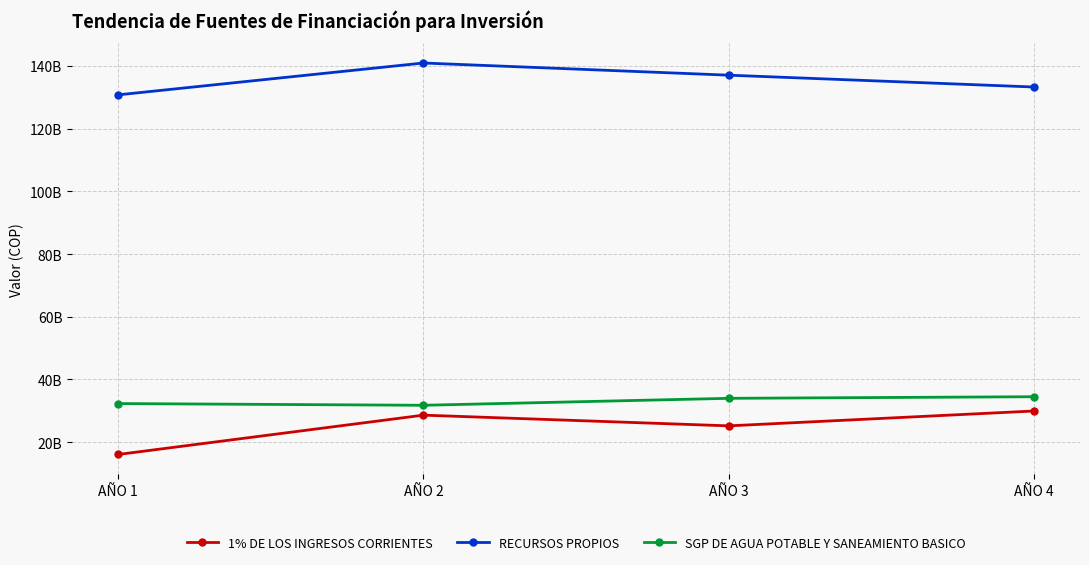

What are all the series names shown in the legend?

1% DE LOS INGRESOS CORRIENTES, RECURSOS PROPIOS, SGP DE AGUA POTABLE Y SANEAMIENTO BASICO